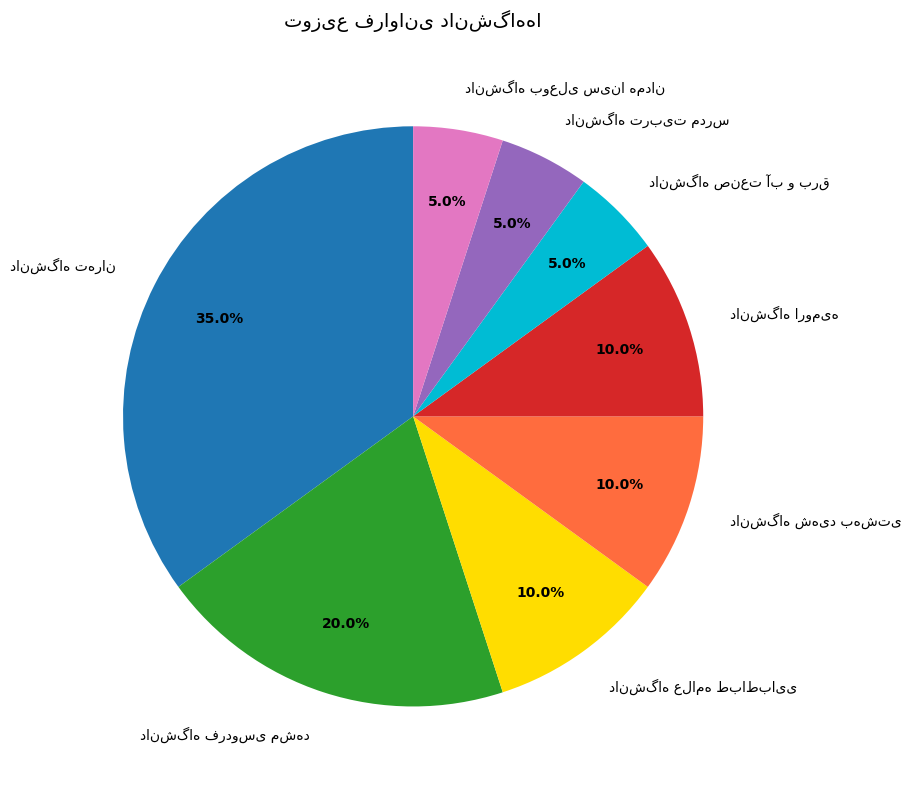

Count the number of slices in the pie.

8